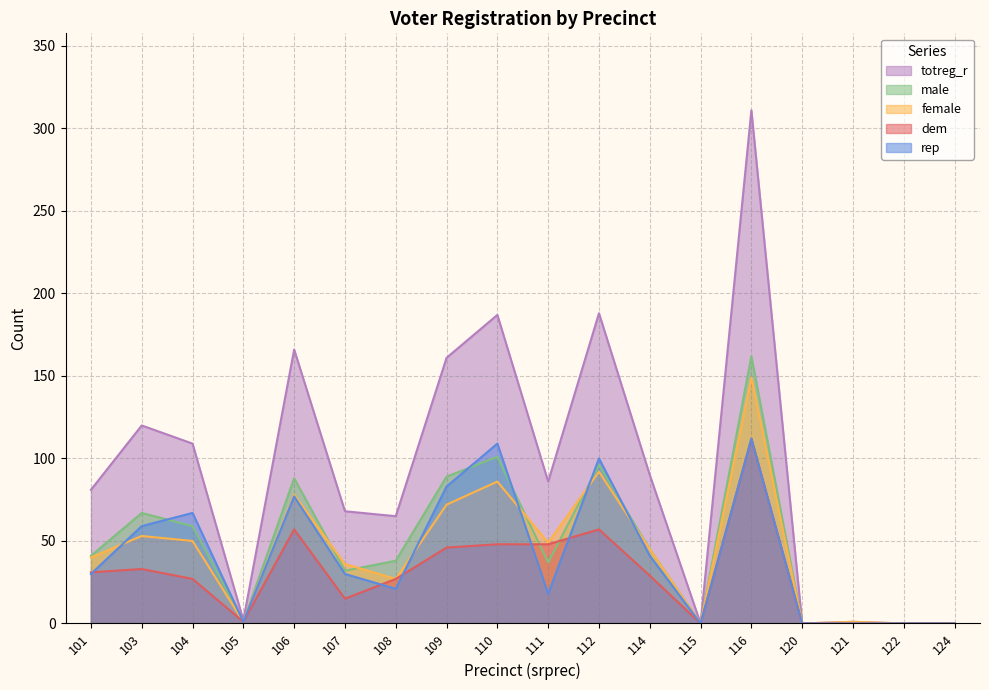

Reading right to left, transcribe all the data shown in this chart.

dem: 124=0	122=0	121=0	120=0	116=112	115=0	114=29	112=57	111=48	110=48	109=46	108=27	107=15	106=57	105=1	104=27	103=33	101=31
rep: 124=0	122=0	121=0	120=0	116=112	115=0	114=41	112=100	111=18	110=109	109=83	108=21	107=30	106=77	105=1	104=67	103=59	101=30
male: 124=0	122=0	121=0	120=0	116=162	115=0	114=45	112=96	111=37	110=101	109=89	108=38	107=32	106=88	105=1	104=59	103=67	101=41
female: 124=0	122=0	121=1	120=0	116=149	115=0	114=45	112=92	111=49	110=86	109=72	108=27	107=36	106=78	105=1	104=50	103=53	101=40
totreg_r: 124=0	122=0	121=1	120=0	116=311	115=0	114=90	112=188	111=86	110=187	109=161	108=65	107=68	106=166	105=2	104=109	103=120	101=81